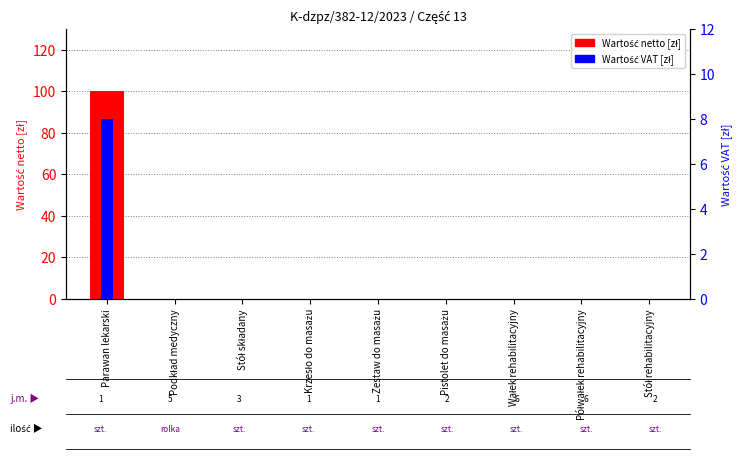

Is it true that Wartość netto [zł] equals -54 at Pistolet do masażu?

False